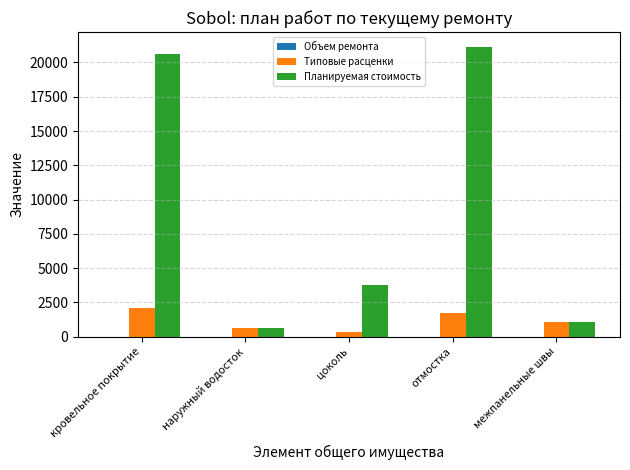

At which label is Планируемая стоимость closest to 10901?

цоколь